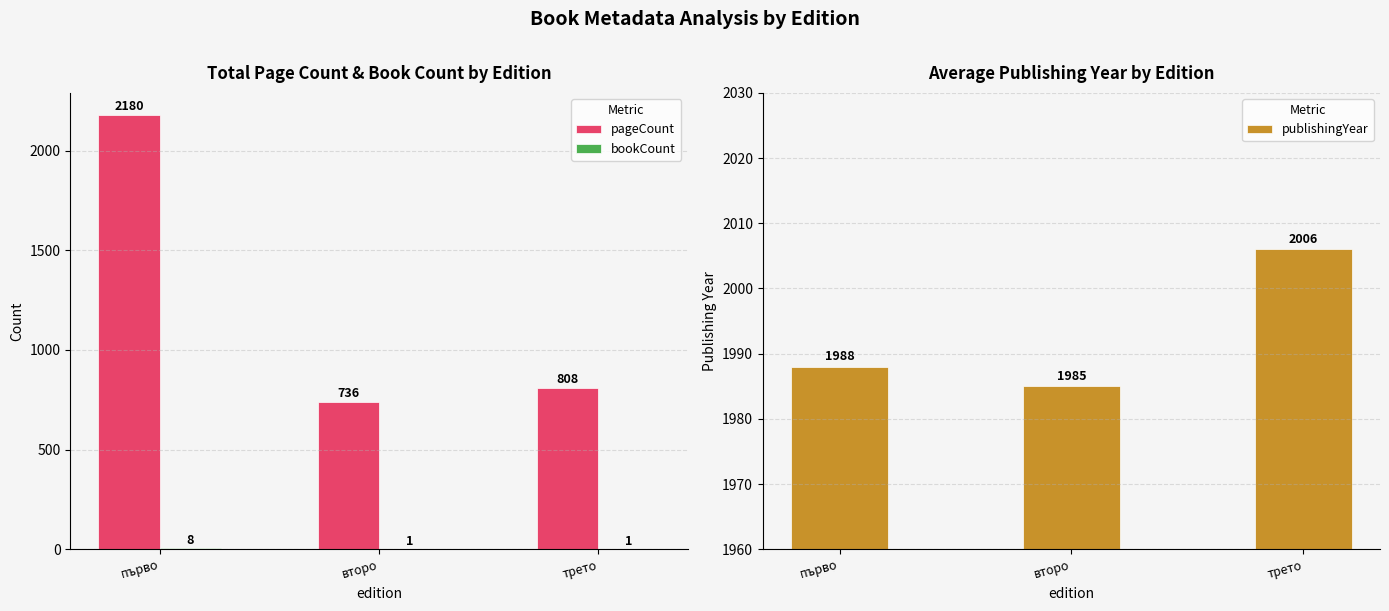

Reading left to right, transcribe all the data shown in this chart.

pageCount: първо=2180	второ=736	трето=808
bookCount: първо=8	второ=1	трето=1
publishingYear: първо=1988	второ=1985	трето=2006